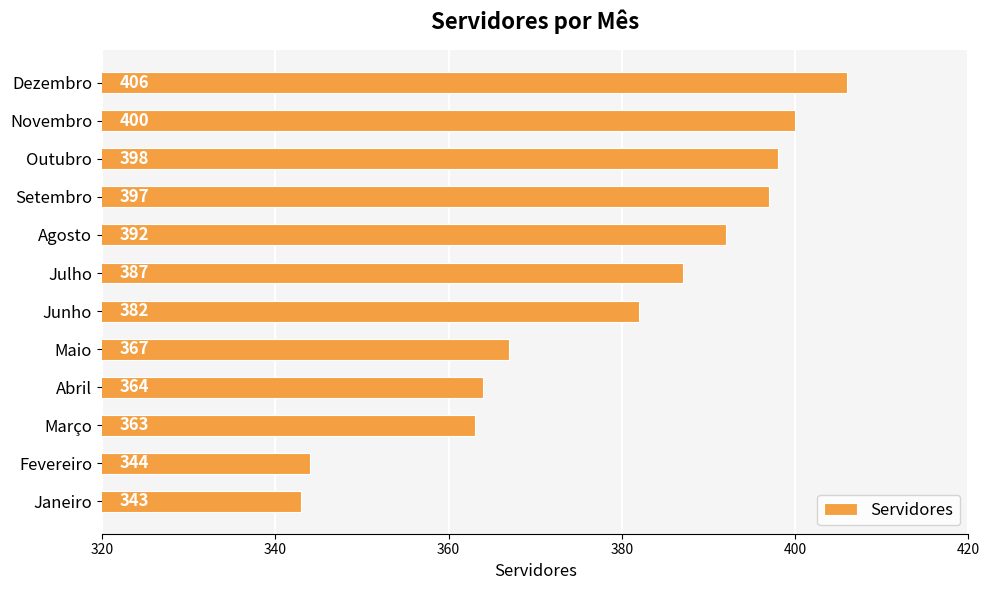

What value does the data have at Junho, to the nearest 5?

380